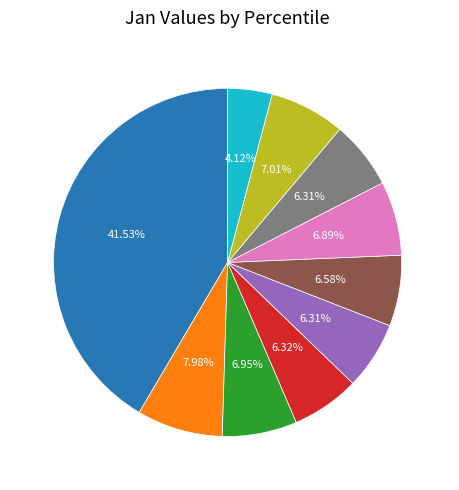

To the nearest percent, what portion does pct35 represent?

6%